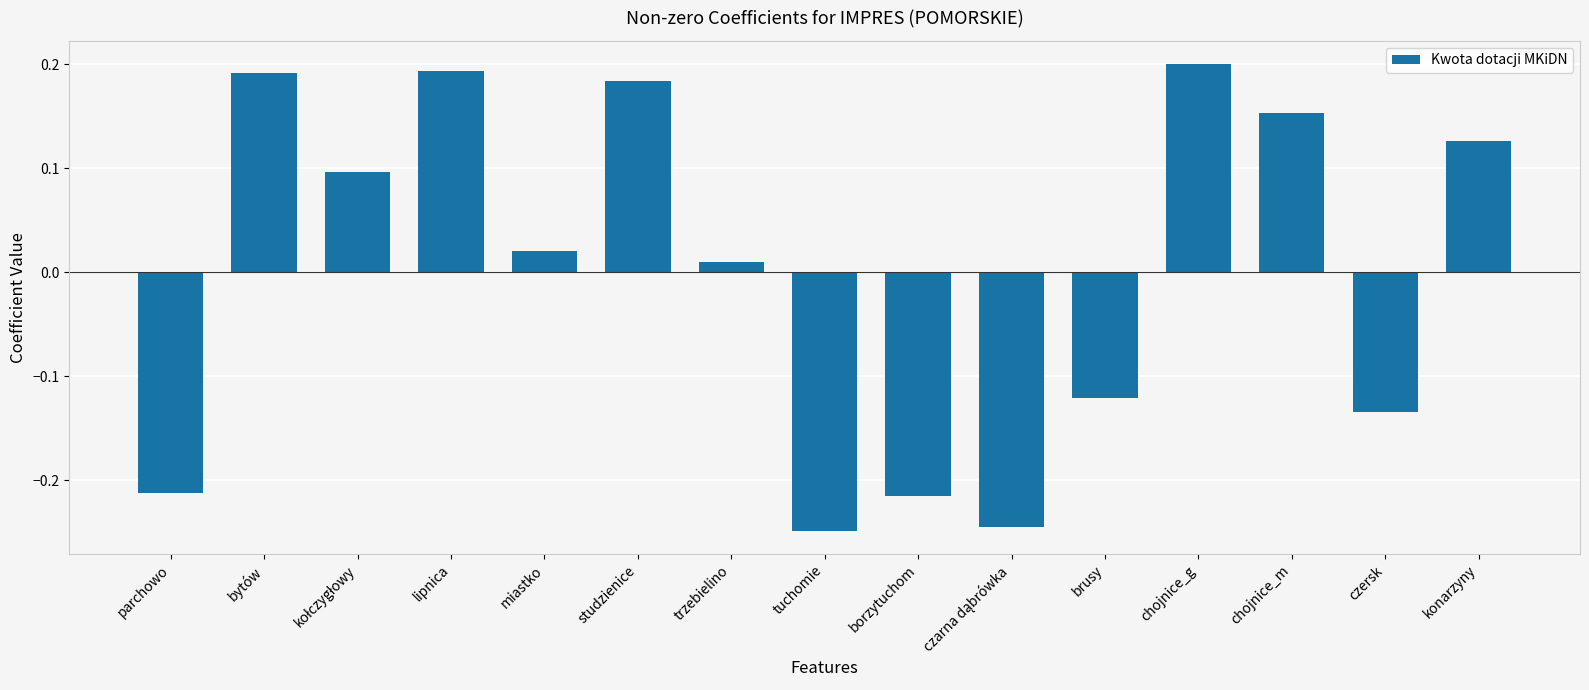

What is the difference between the values at parchowo and lipnica?

0.4